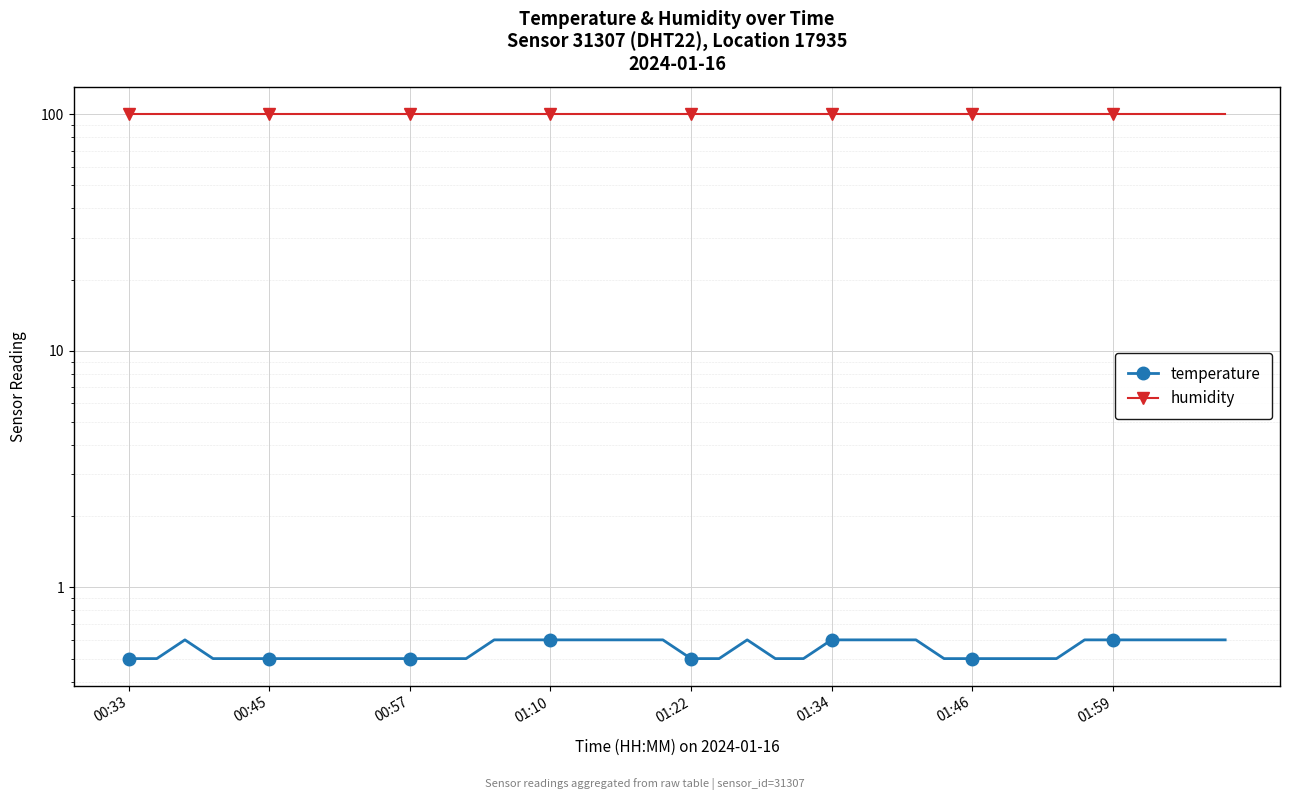

Between 31 and 34, which series saw the biggest shift?

temperature